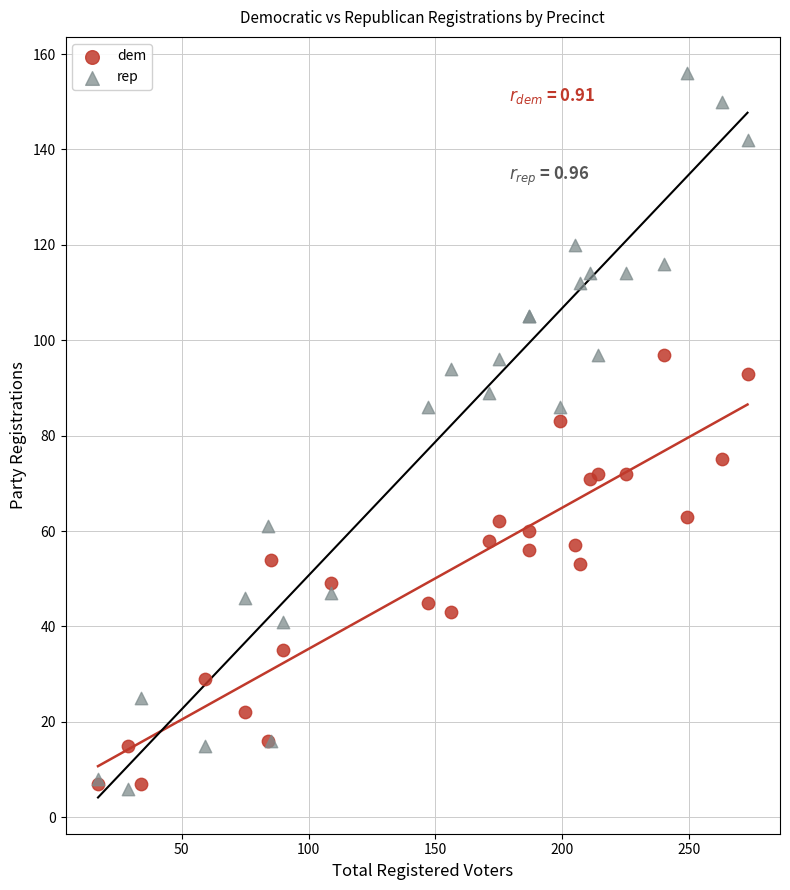

In the rep series, what Y value is closest to 81?

86